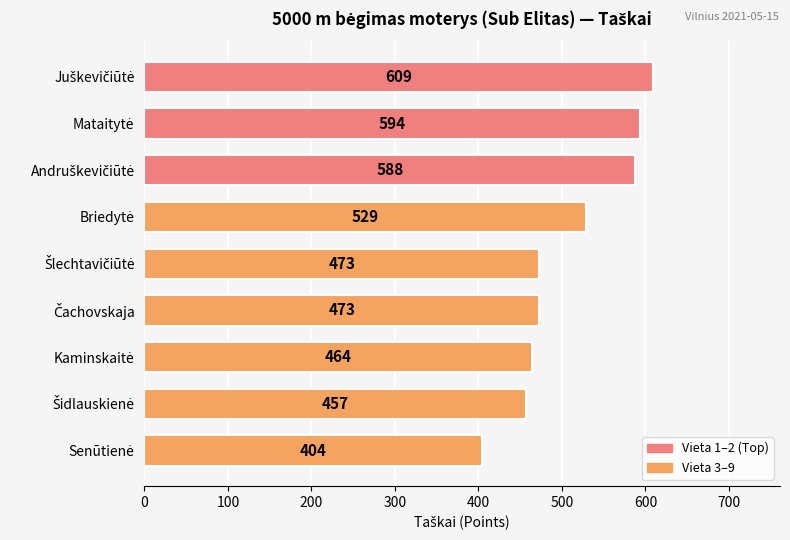

What is the value of the 6th bar from the top?

473